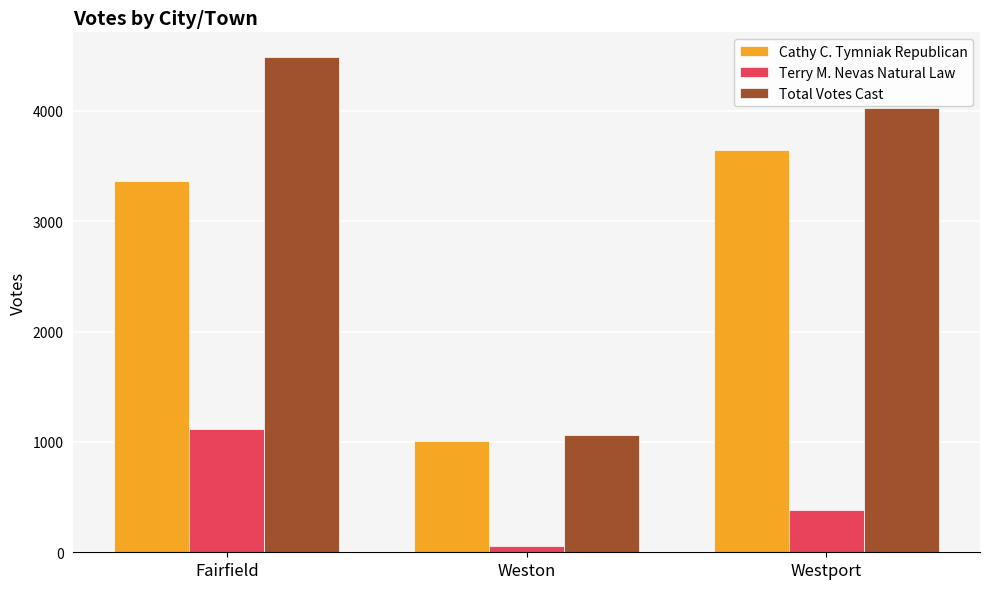

At which label does Cathy C. Tymniak Republican reach its peak?

Westport